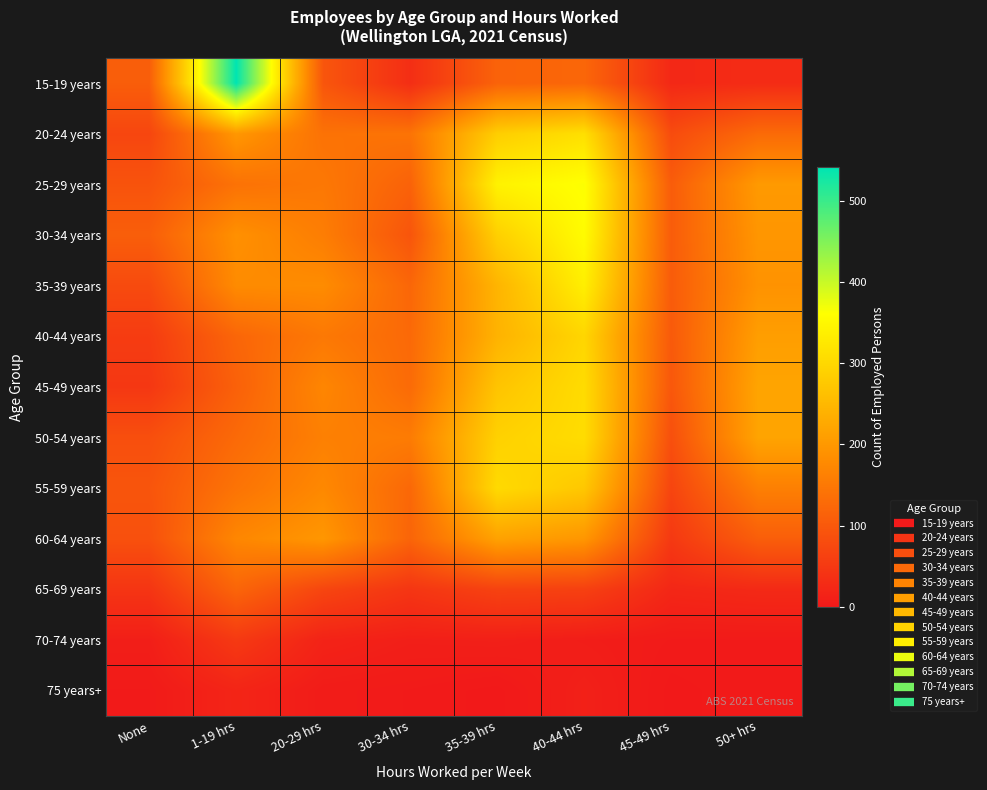

Reading left to right, list all the values displayed in this chart.

15-19 years: None=108	1-19 hrs=541	20-29 hrs=95	30-34 hrs=33	35-39 hrs=116	40-44 hrs=122	45-49 hrs=24	50+ hrs=29
20-24 years: None=71	1-19 hrs=198	20-29 hrs=140	30-34 hrs=142	35-39 hrs=284	40-44 hrs=312	45-49 hrs=79	50+ hrs=128
25-29 years: None=91	1-19 hrs=140	20-29 hrs=149	30-34 hrs=115	35-39 hrs=341	40-44 hrs=363	45-49 hrs=106	50+ hrs=202
30-34 years: None=109	1-19 hrs=187	20-29 hrs=158	30-34 hrs=94	35-39 hrs=287	40-44 hrs=356	45-49 hrs=106	50+ hrs=196
35-39 years: None=78	1-19 hrs=179	20-29 hrs=180	30-34 hrs=122	35-39 hrs=244	40-44 hrs=336	45-49 hrs=105	50+ hrs=191
40-44 years: None=55	1-19 hrs=121	20-29 hrs=150	30-34 hrs=126	35-39 hrs=241	40-44 hrs=297	45-49 hrs=102	50+ hrs=209
45-49 years: None=48	1-19 hrs=113	20-29 hrs=171	30-34 hrs=128	35-39 hrs=269	40-44 hrs=306	45-49 hrs=98	50+ hrs=219
50-54 years: None=84	1-19 hrs=127	20-29 hrs=162	30-34 hrs=155	35-39 hrs=289	40-44 hrs=307	45-49 hrs=85	50+ hrs=218
55-59 years: None=94	1-19 hrs=142	20-29 hrs=175	30-34 hrs=124	35-39 hrs=303	40-44 hrs=274	45-49 hrs=69	50+ hrs=161
60-64 years: None=87	1-19 hrs=172	20-29 hrs=197	30-34 hrs=119	35-39 hrs=215	40-44 hrs=197	45-49 hrs=50	50+ hrs=109
65-69 years: None=44	1-19 hrs=120	20-29 hrs=70	30-34 hrs=45	35-39 hrs=65	40-44 hrs=62	45-49 hrs=22	50+ hrs=26
70-74 years: None=9	1-19 hrs=51	20-29 hrs=16	30-34 hrs=10	35-39 hrs=11	40-44 hrs=7	45-49 hrs=3	50+ hrs=3
75 years+: None=3	1-19 hrs=19	20-29 hrs=5	30-34 hrs=3	35-39 hrs=0	40-44 hrs=12	45-49 hrs=0	50+ hrs=3